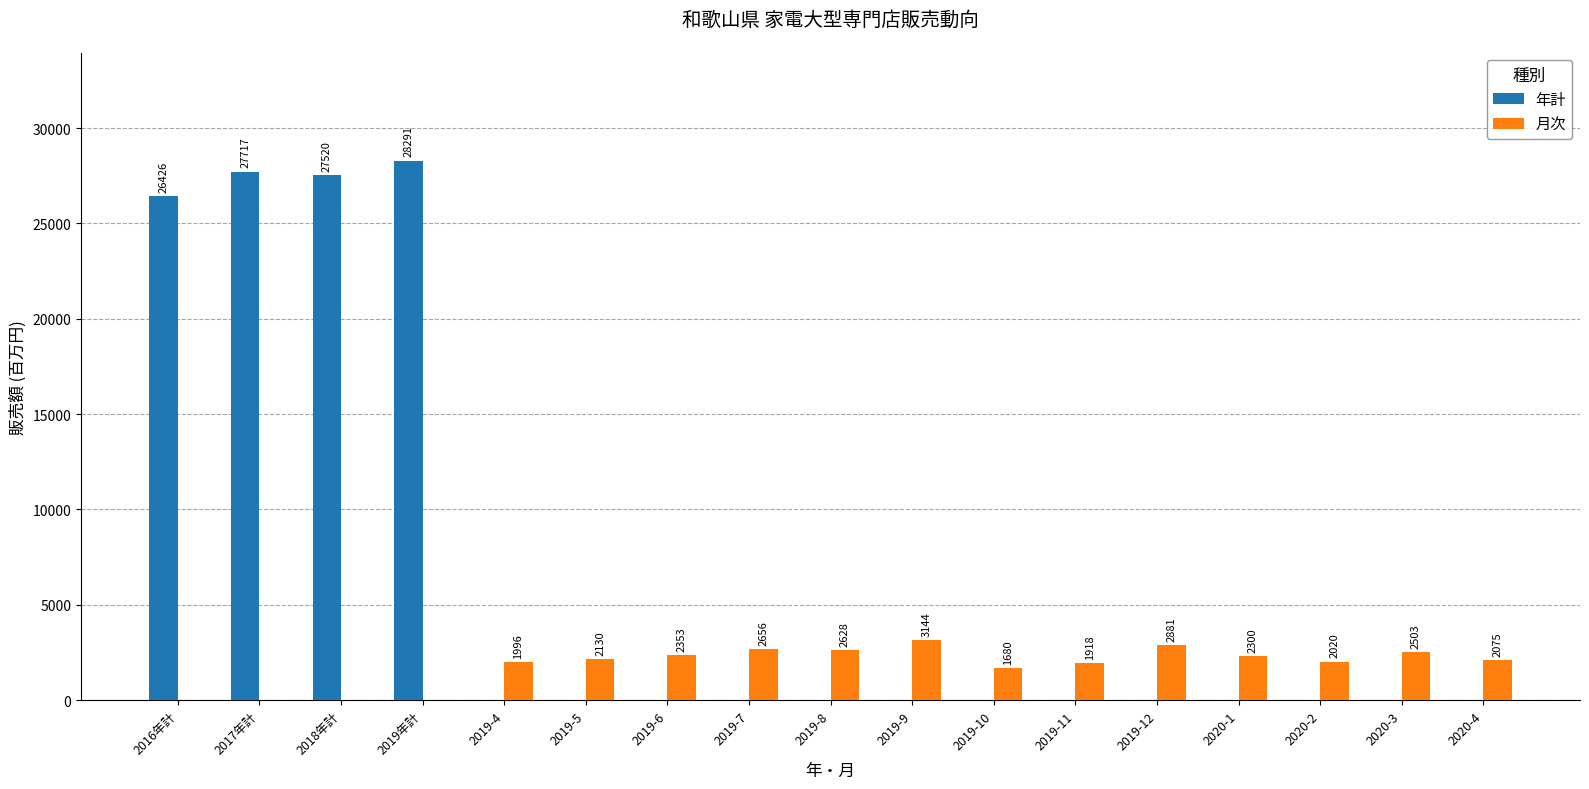

Where is 年計 nearest to the value 14145?

2016年計